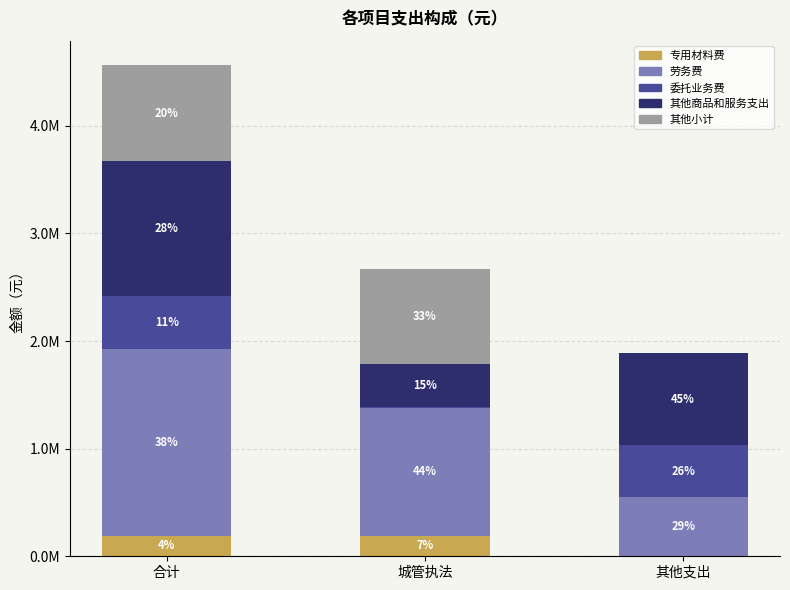

At which label does 委托业务费 first exceed 485069?

合计